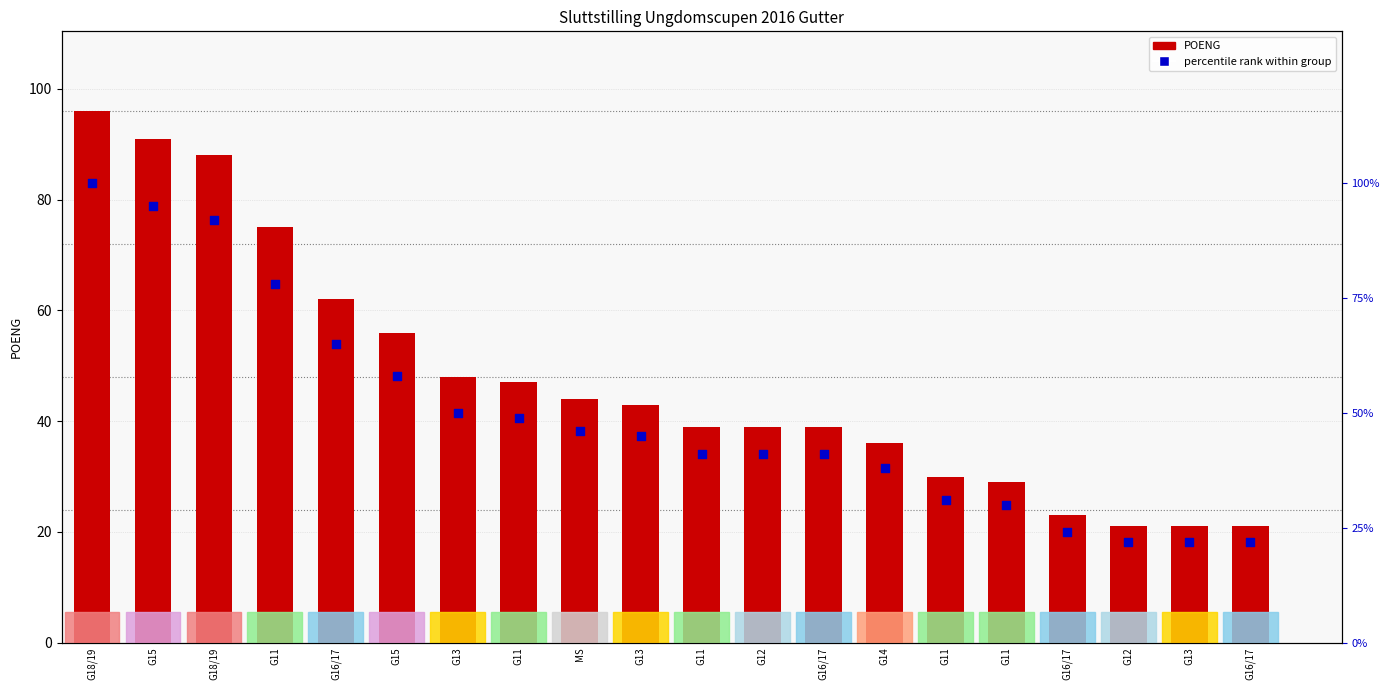

Which series reaches the minimum Y coordinate?

POENG